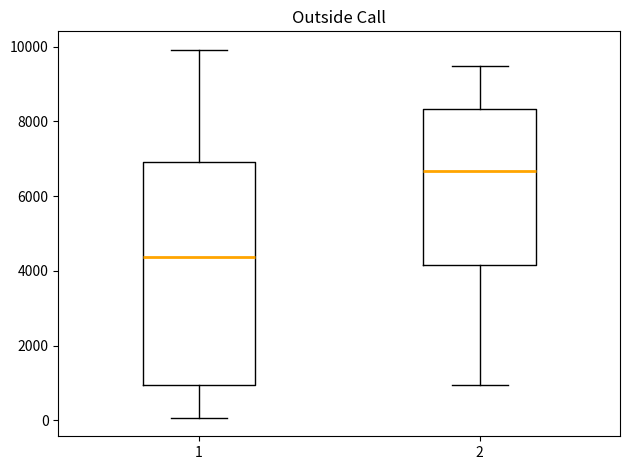

Which box has the highest median line?

2